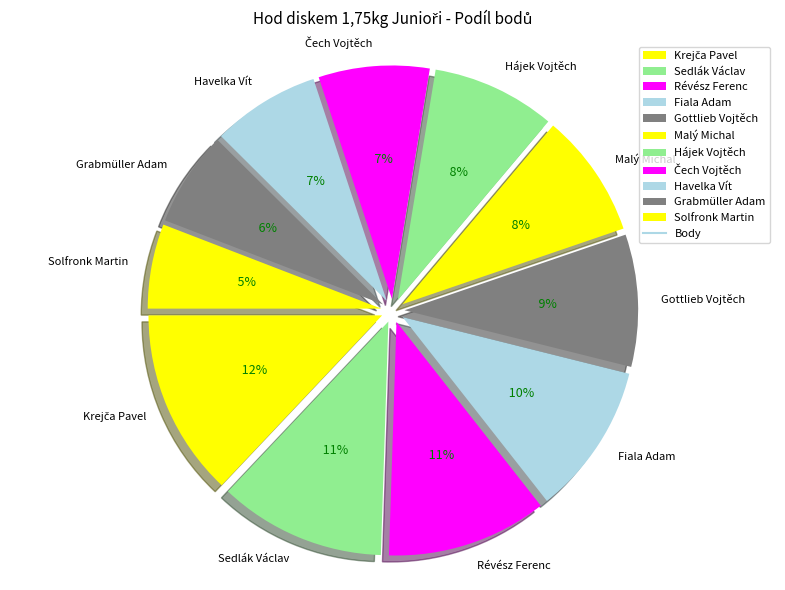

Is there a majority slice in this chart?

No